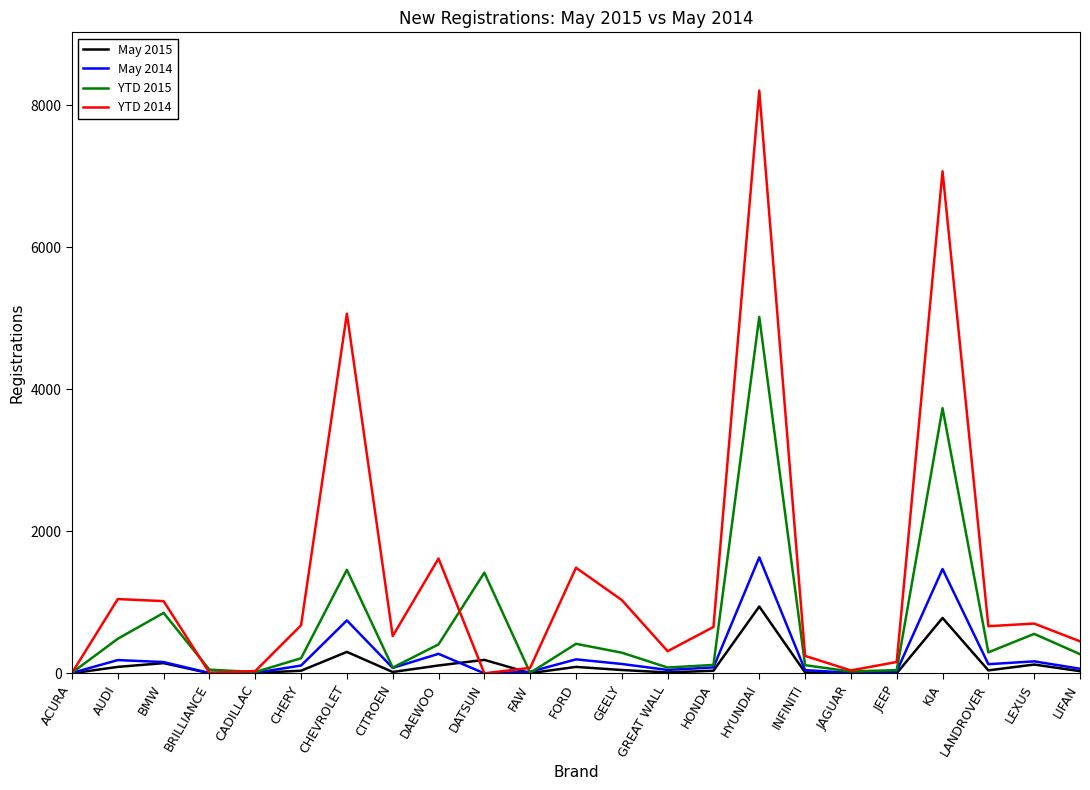

At which category is the sum across all series the highest?

HYUNDAI